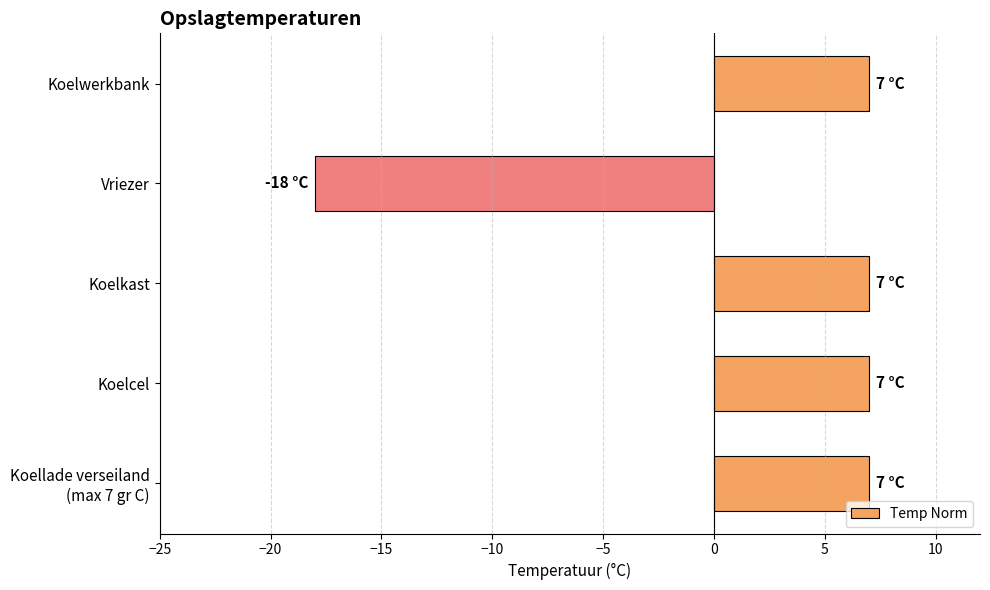

Read the value at Koelkast.

7